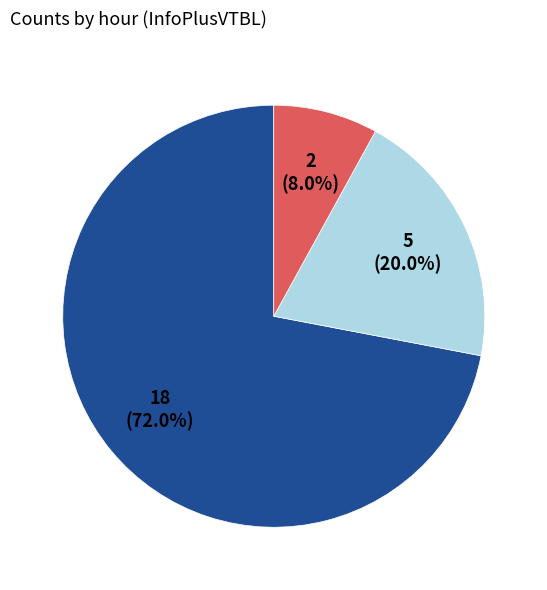

How many slices are in this pie chart?

3